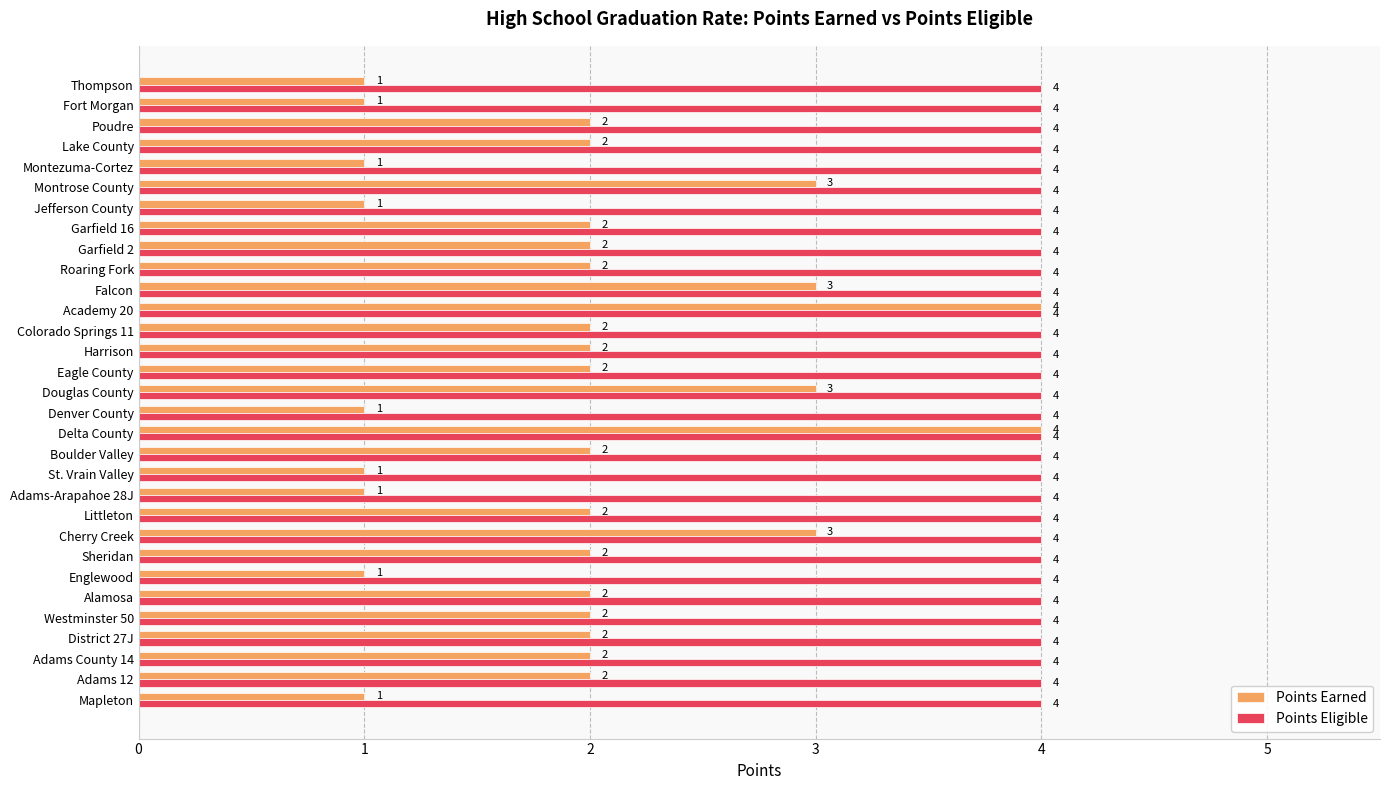

Which series has the largest total across all categories?

Points Eligible